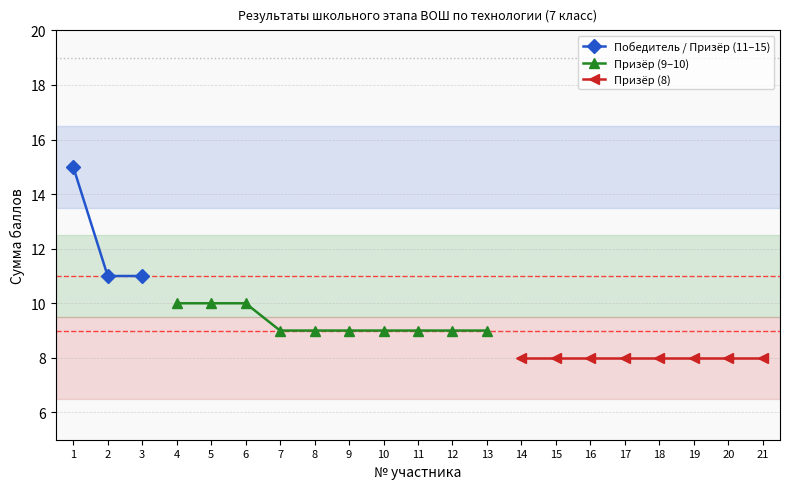

At how many categories does at least one series exceed 11?

1